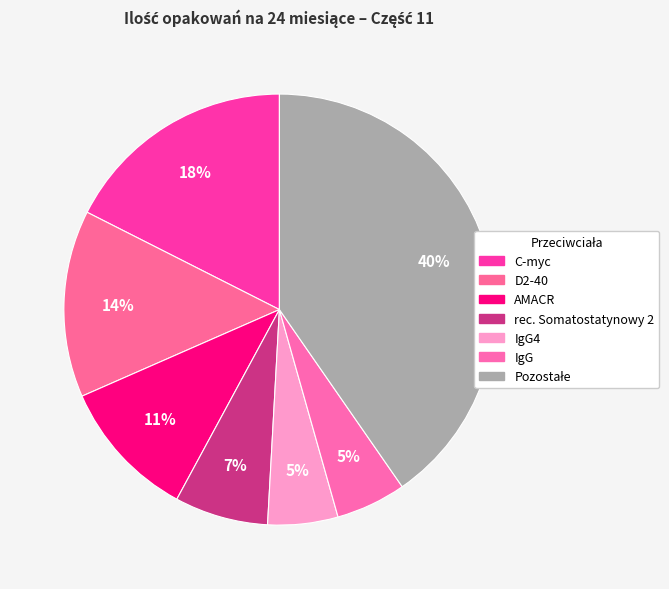

How many segments does this pie chart have?

7